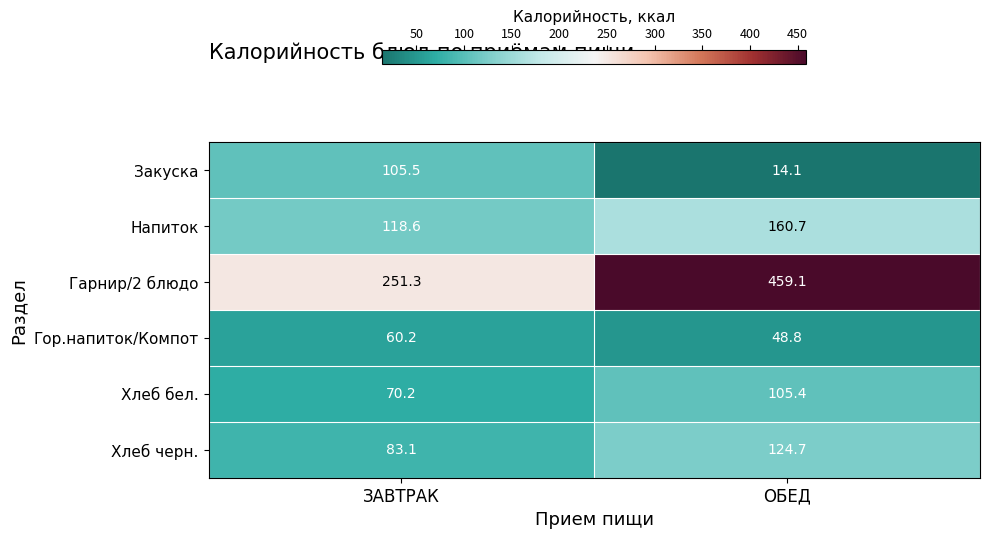

Reading right to left, what are all the values shown in this chart?

Закуска: 14.1	105.5
Напиток: 160.7	118.6
Гарнир/2 блюдо: 459.1	251.3
Гор.напиток/Компот: 48.8	60.2
Хлеб бел.: 105.4	70.2
Хлеб черн.: 124.7	83.1